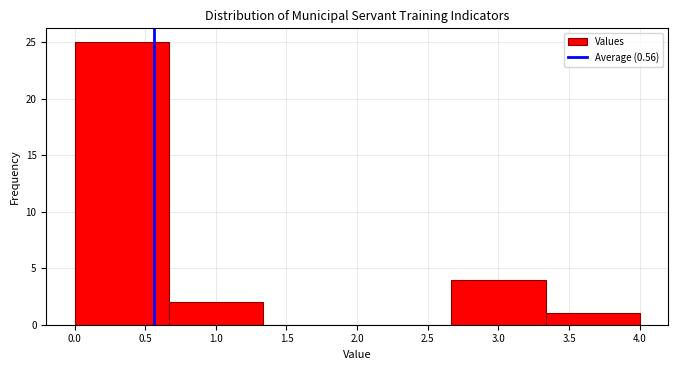

Reading left to right, list every bar in this chart as the range it spans on the x-axis followed by its height. Neither the bar edges nor the heights are printed on the chart, so give them approximately, as read against the axes.

0.00 to 0.65: 25
0.65 to 1.35: 2
1.35 to 2.00: 0
2.00 to 2.65: 0
2.65 to 3.35: 4
3.35 to 4.00: 1